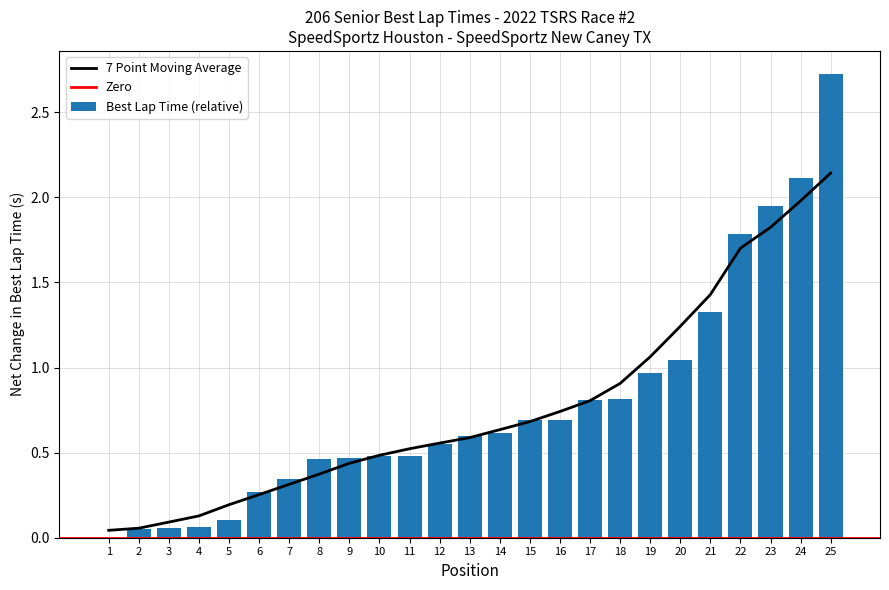

Is it true that Best Lap Time (relative) equals 0.8 at 17?

True